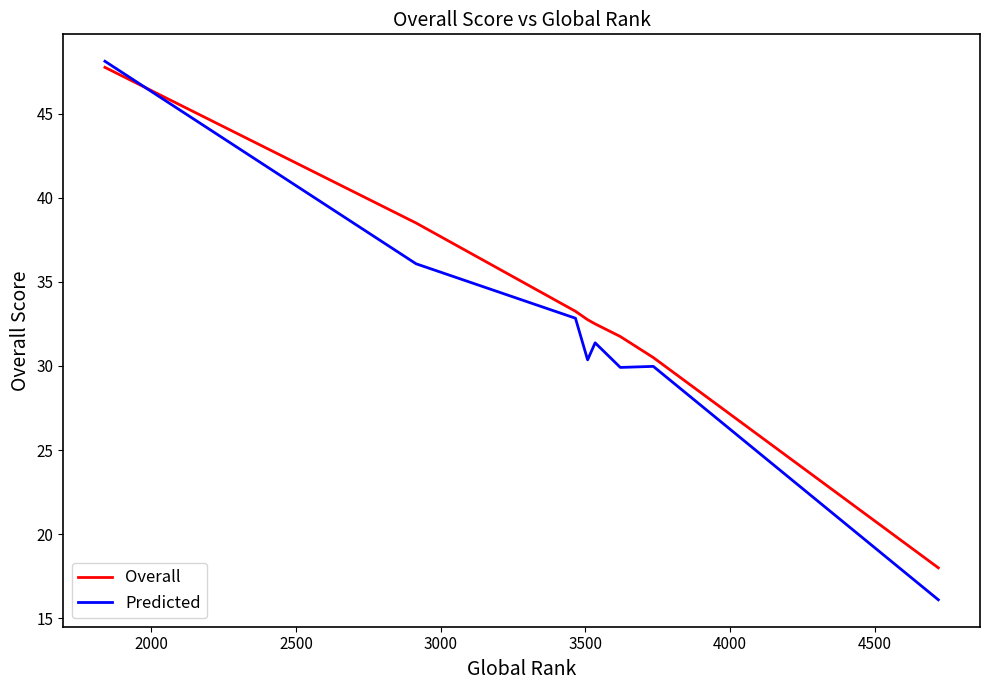

Which series ends up on top after the final intersection of Predicted and Overall?

Overall